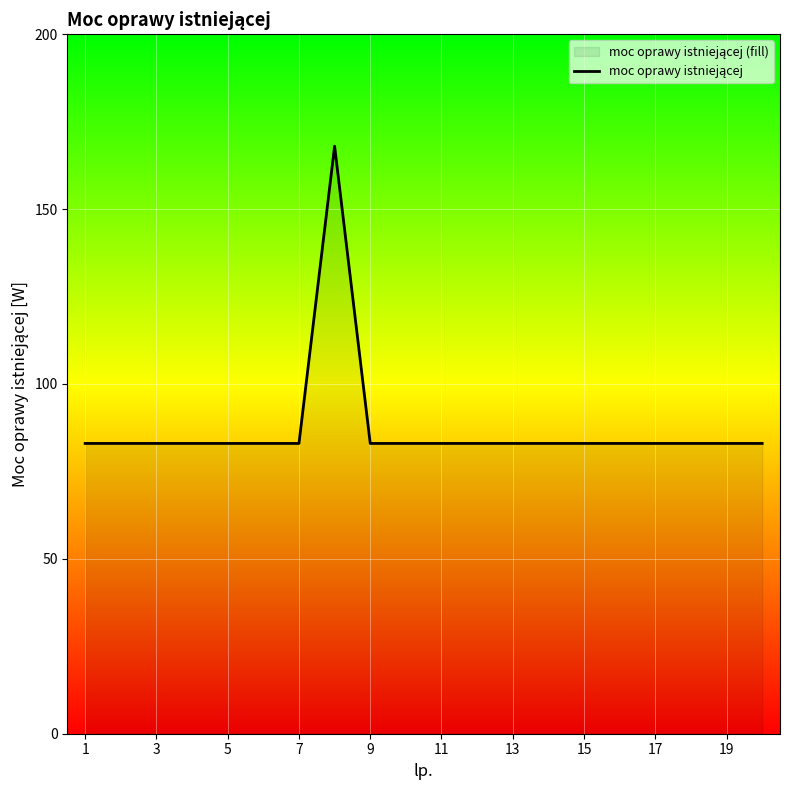

What is the greatest value displayed?

168